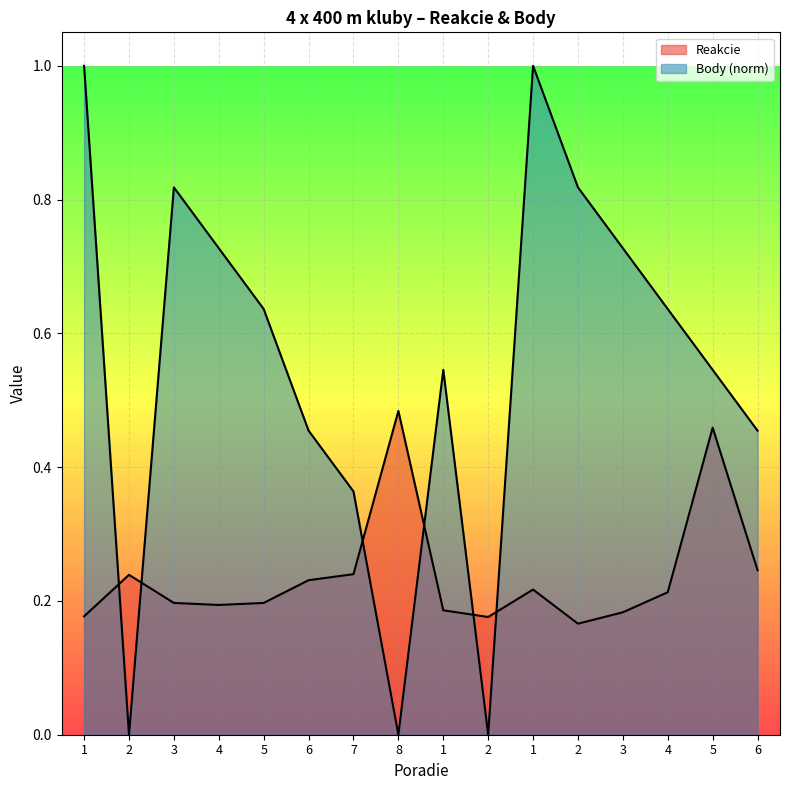

Is it true that Body equals 1.1 at 2?

False